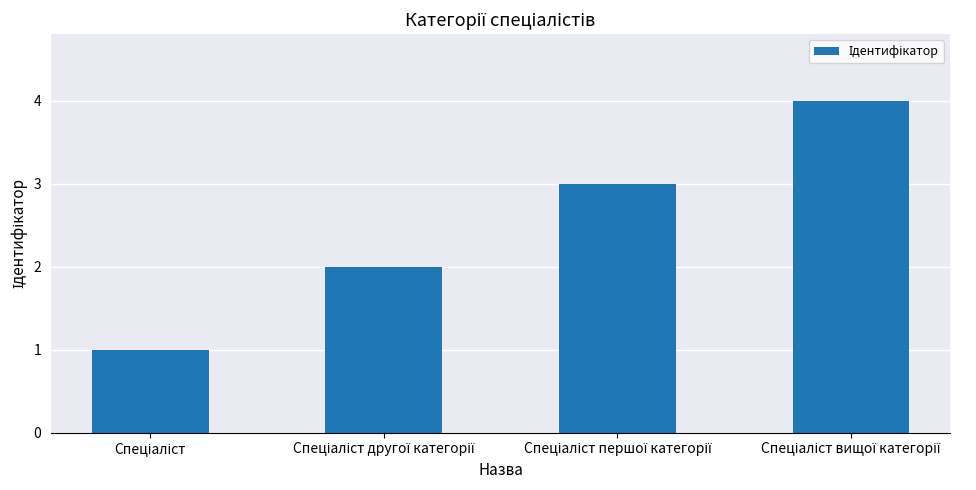

What is the value of the 4th bar from the left?

4